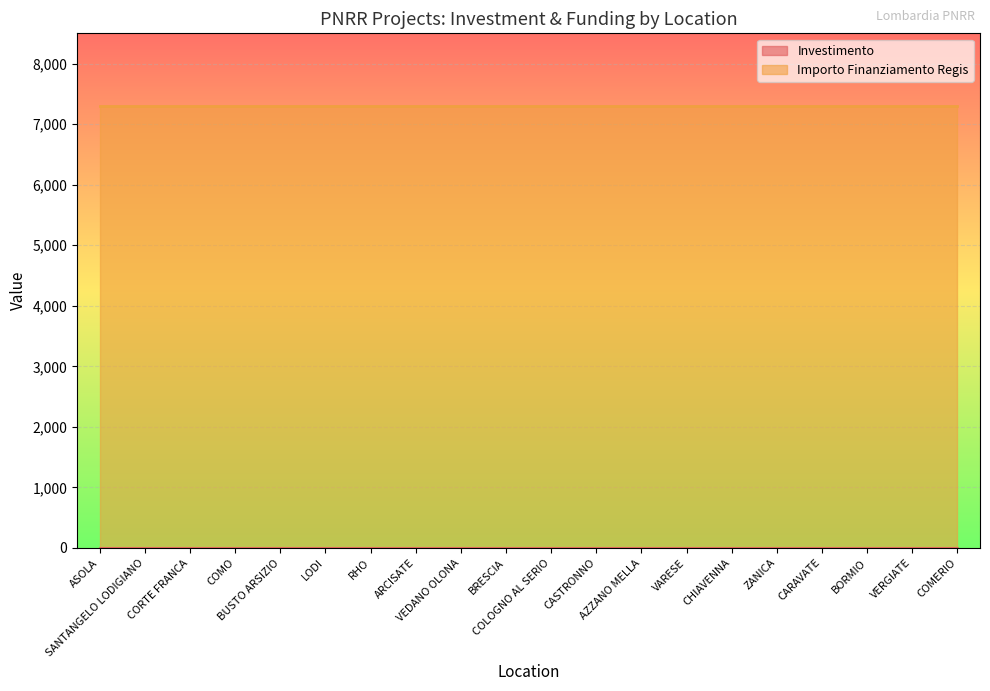

What is the total value across all series at CORTE FRANCA?

7302.4